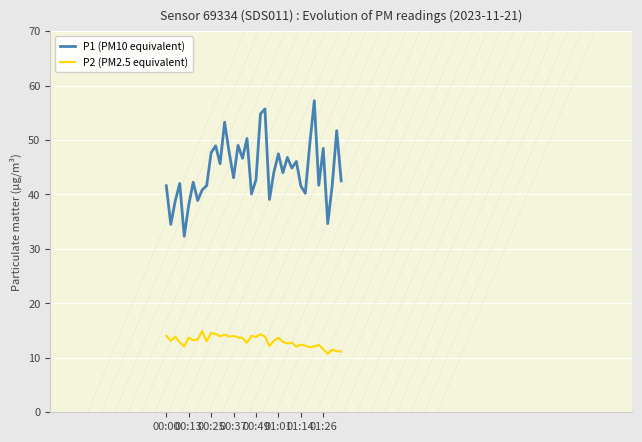

Is this an area chart (filled region under the line)?

No